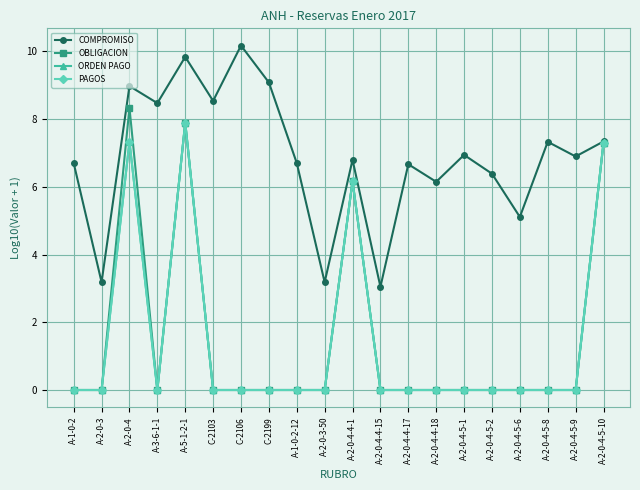

Is this an area chart (filled region under the line)?

No